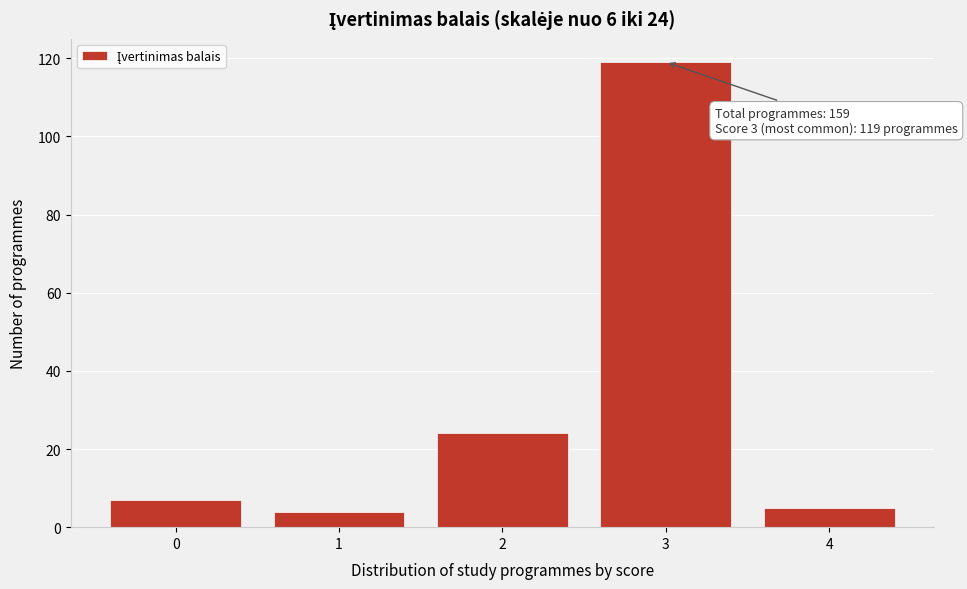

Reading left to right, list all the values displayed in this chart.

0=7	1=4	2=24	3=119	4=5